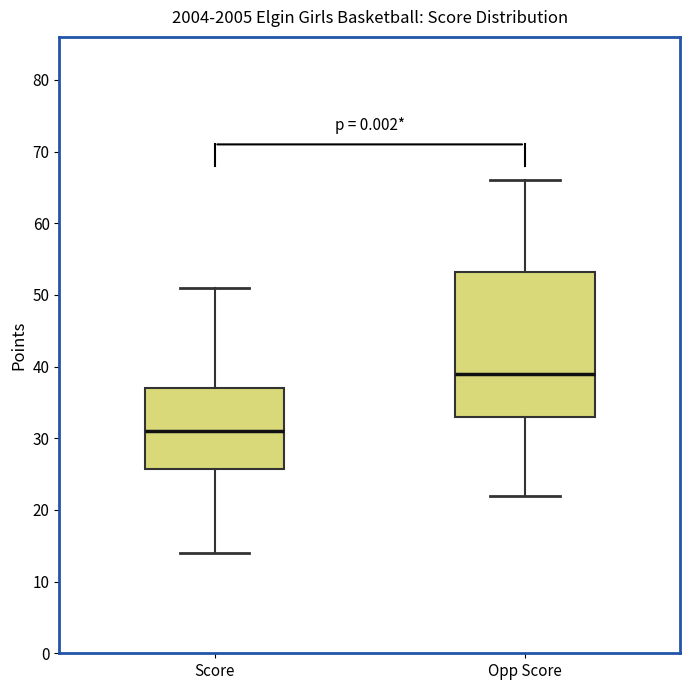

Reading left to right, transcribe this box plot: for each box, give where its median line is, the range the box spans, and where its two whiskers end, as read against the y-axis. The values are not printed on the chart, so give them approximately, as read against the axis.

Score: median 31, box 26 to 37, whiskers 14 to 51
Opp Score: median 39, box 33 to 53, whiskers 22 to 66